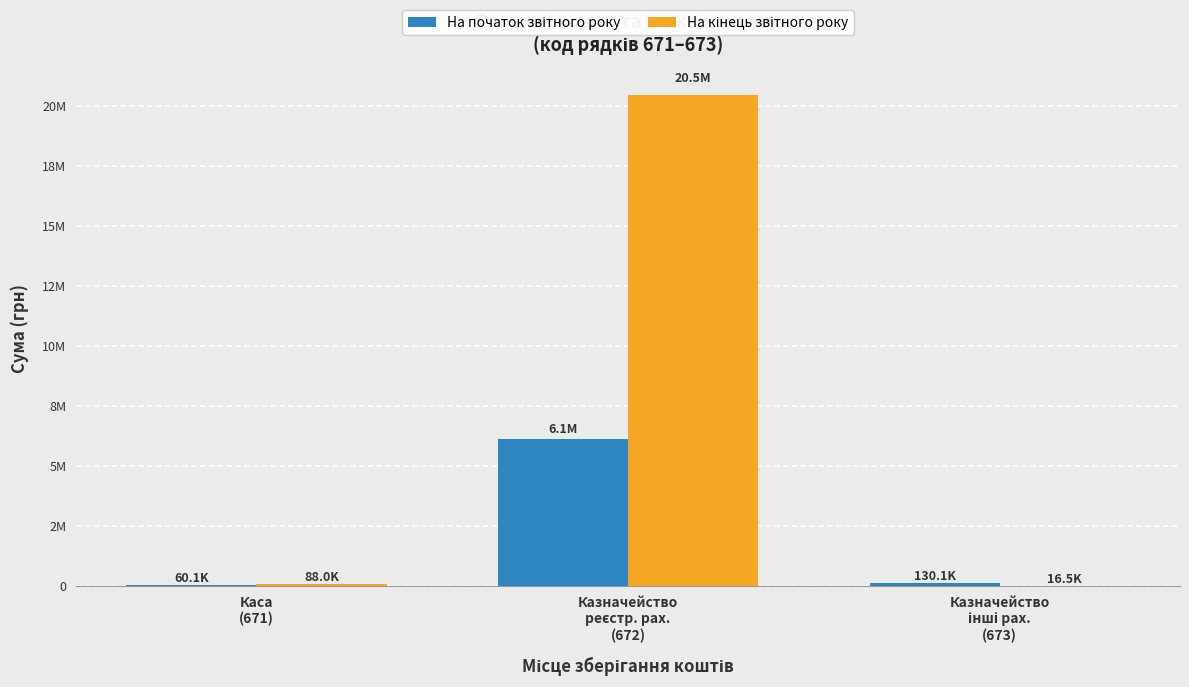

Does the chart contain stacked bars?

No